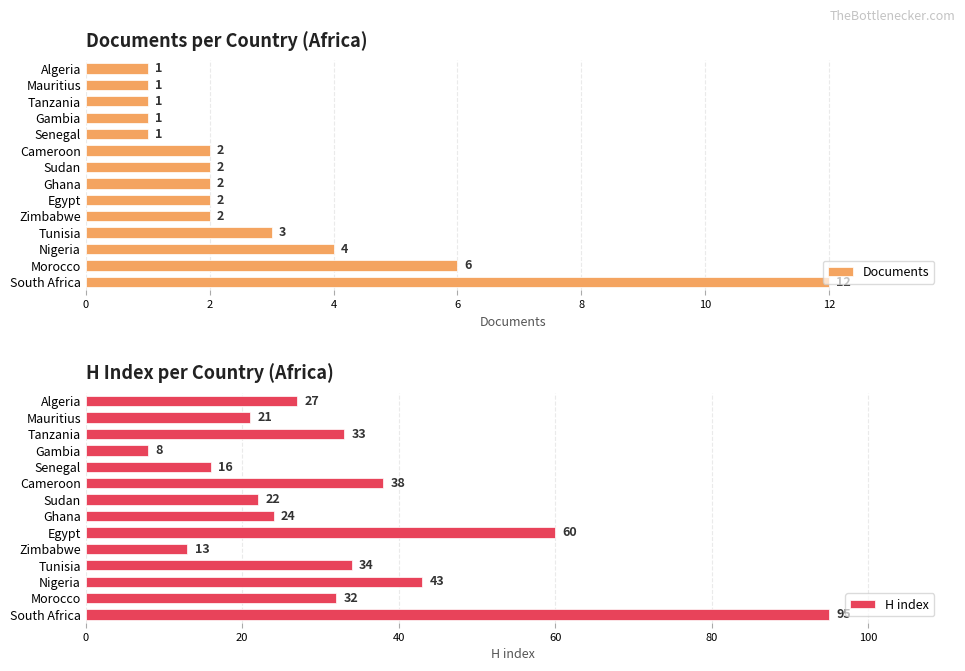

What is the value of the H index bar at the 1st from the left?

95